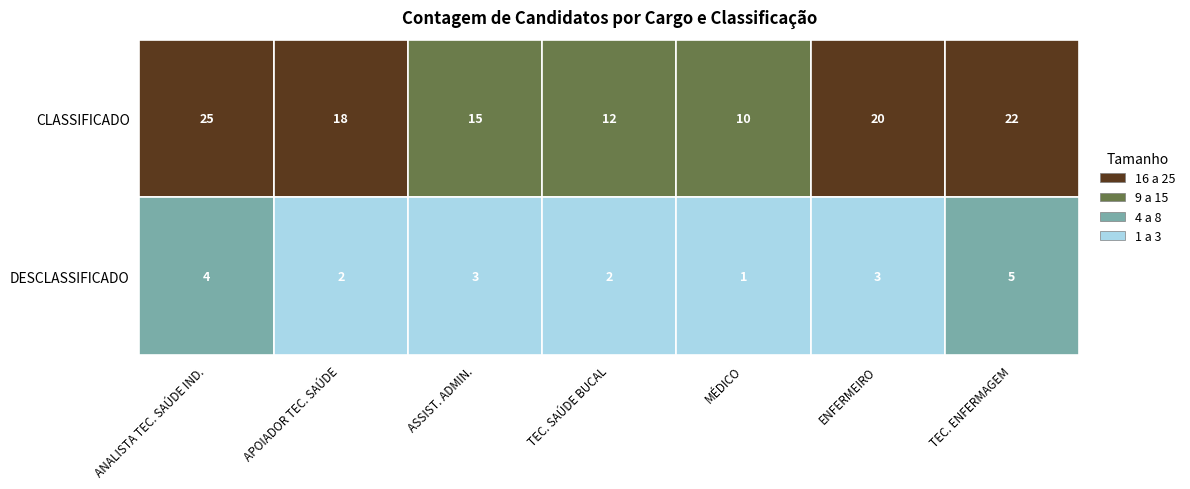

At CLASSIFICADO, list the series in order from largest to smallest.

ANALISTA TÉCNICO DE SAÚDE INDÍGENA, TÉCNICO DE ENFERMAGEM, ENFERMEIRO, APOIADOR TÉCNICO EM SAÚDE, ASSISTENTE TÉCNICO ADMINISTRATIVO, TÉCNICO EM SAÚDE BUCAL, MÉDICO